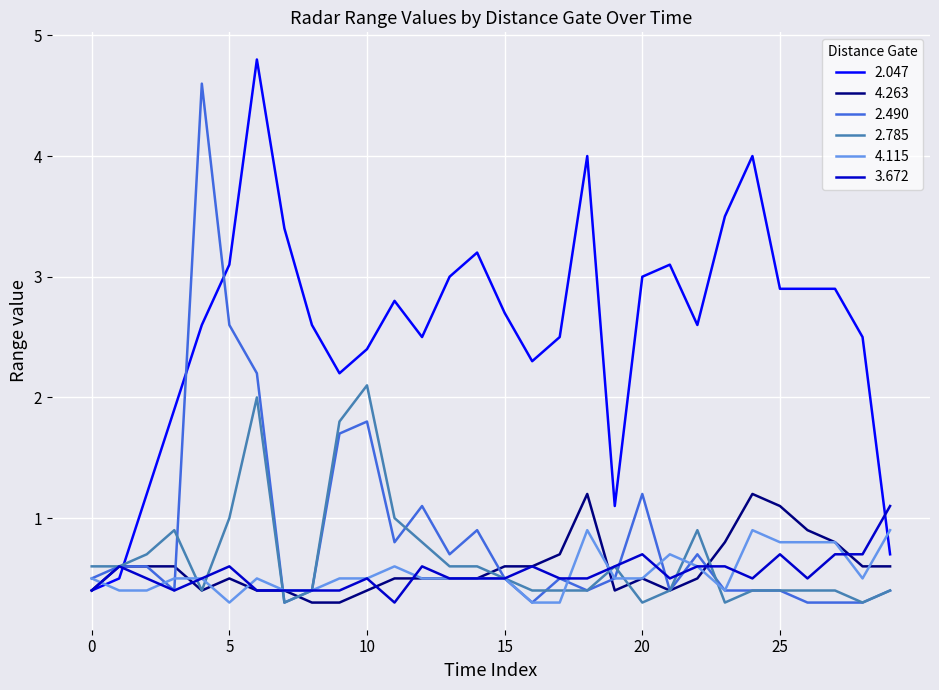

What is the smallest value displayed?

0.3